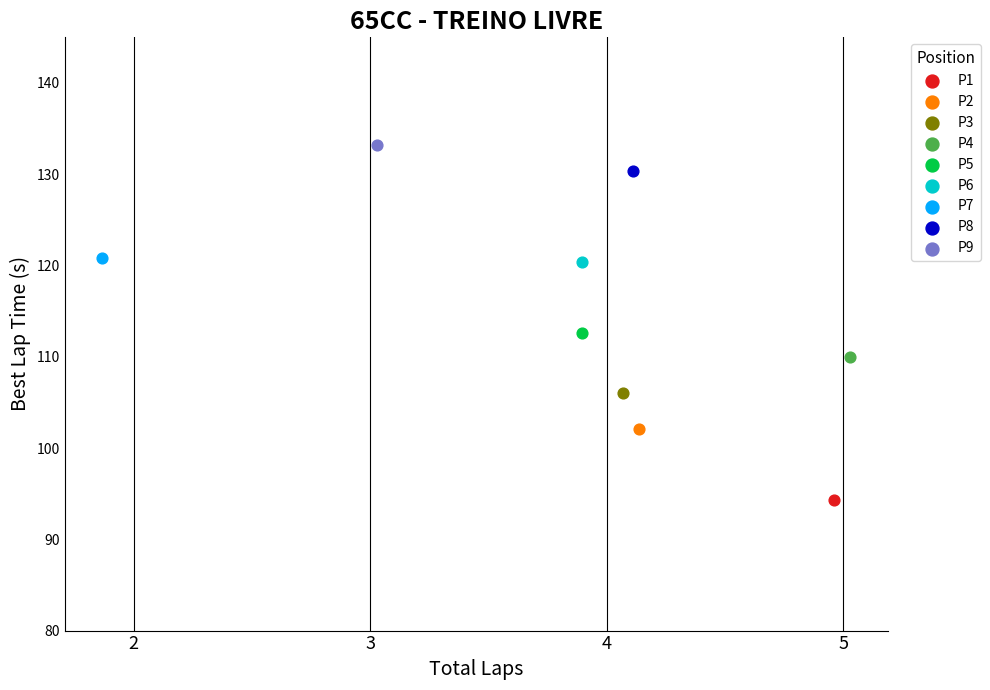

What are all the series names shown in the legend?

P1, P2, P3, P4, P5, P6, P7, P8, P9